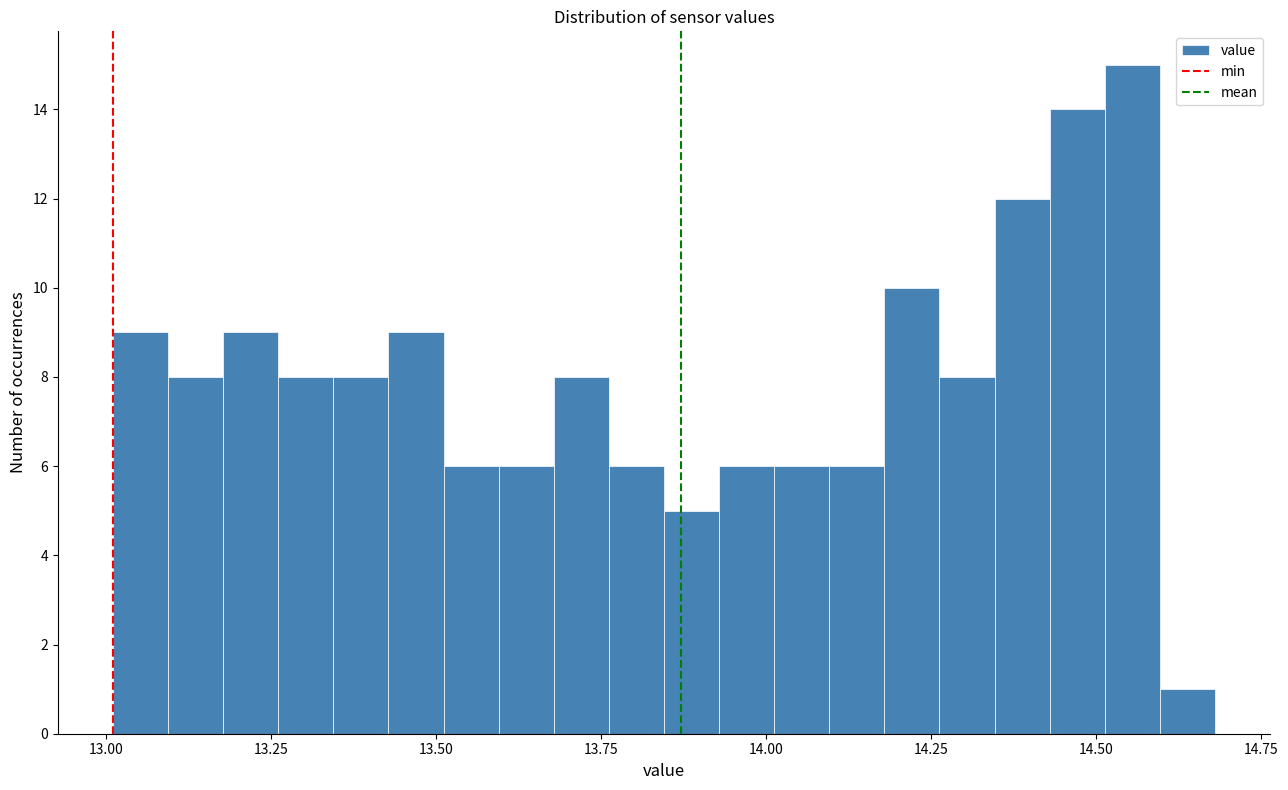

Around what value on the x-axis is the tallest bar? Give the approximate position of its centre, as read against the axis.

14.55